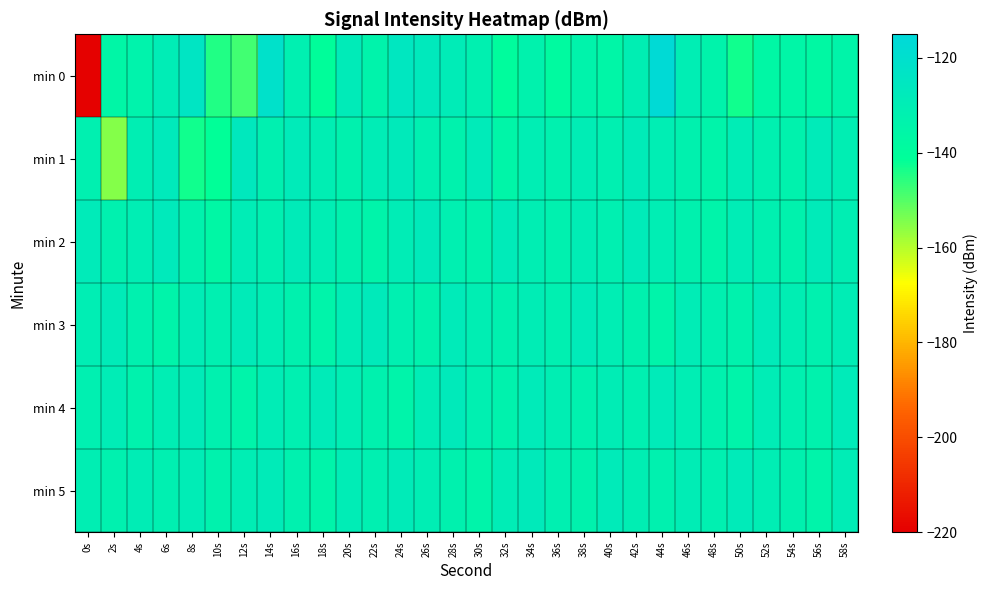

Rank the series by their maximum value, from lowest to highest.

min 3, min 4, min 5, min 2, min 1, min 0